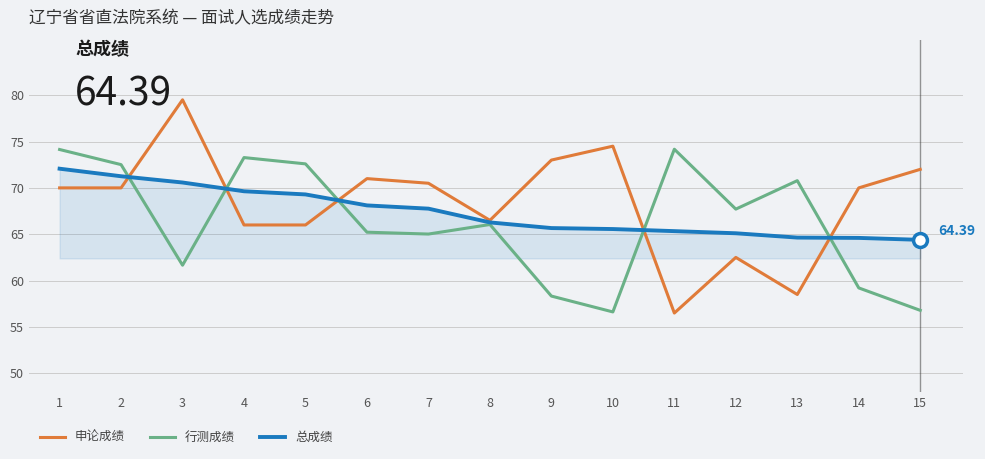

Which series has the largest range (max minus min)?

申论成绩